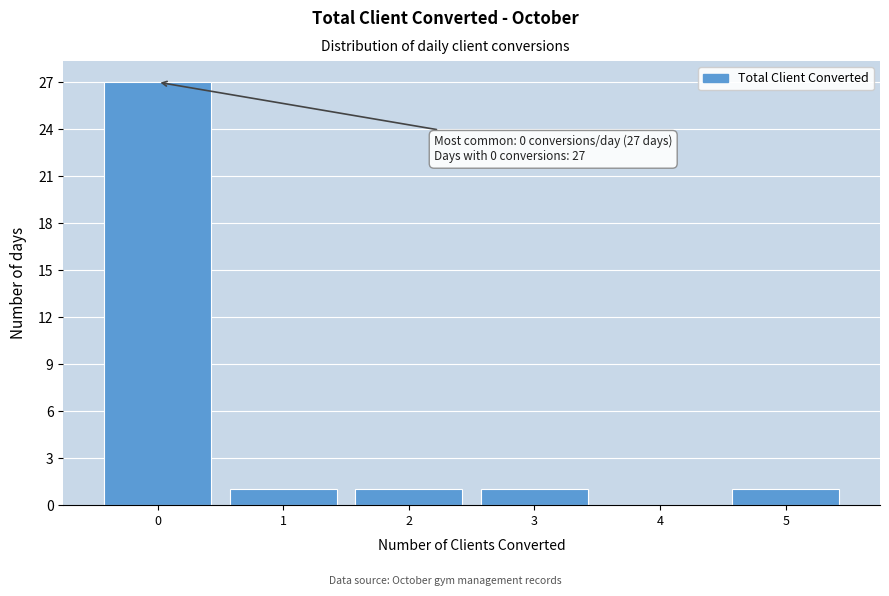

Over which range of the x-axis is the bar tallest?

-0.5 to 0.5